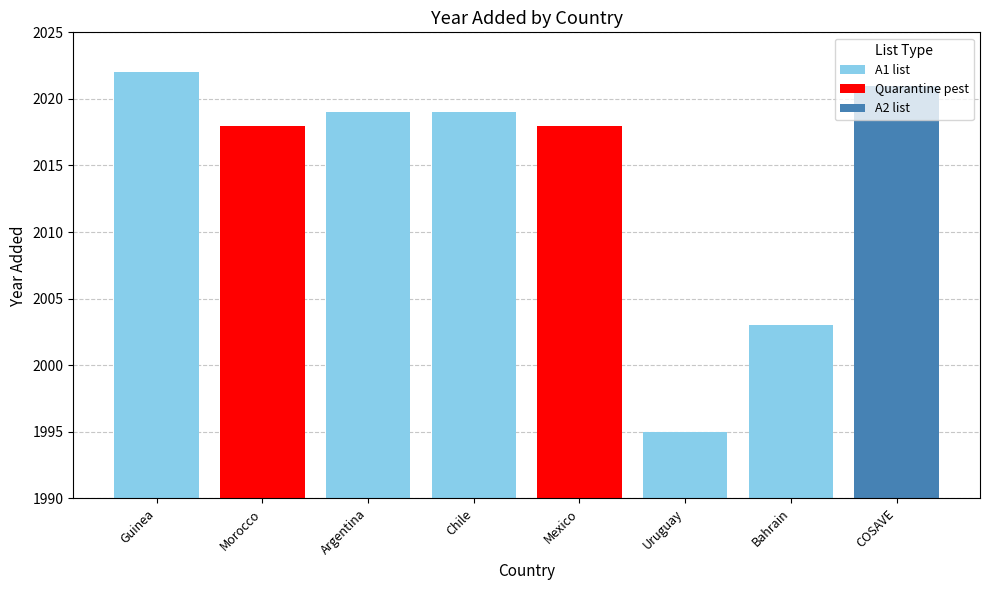

What is the value of the 8th bar from the left?

2021